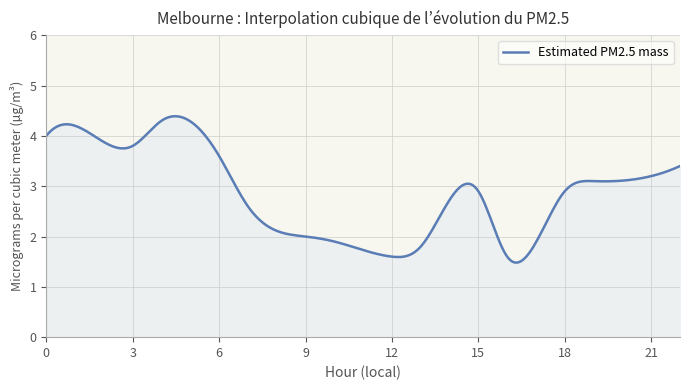

Does the chart have visible grid lines?

Yes